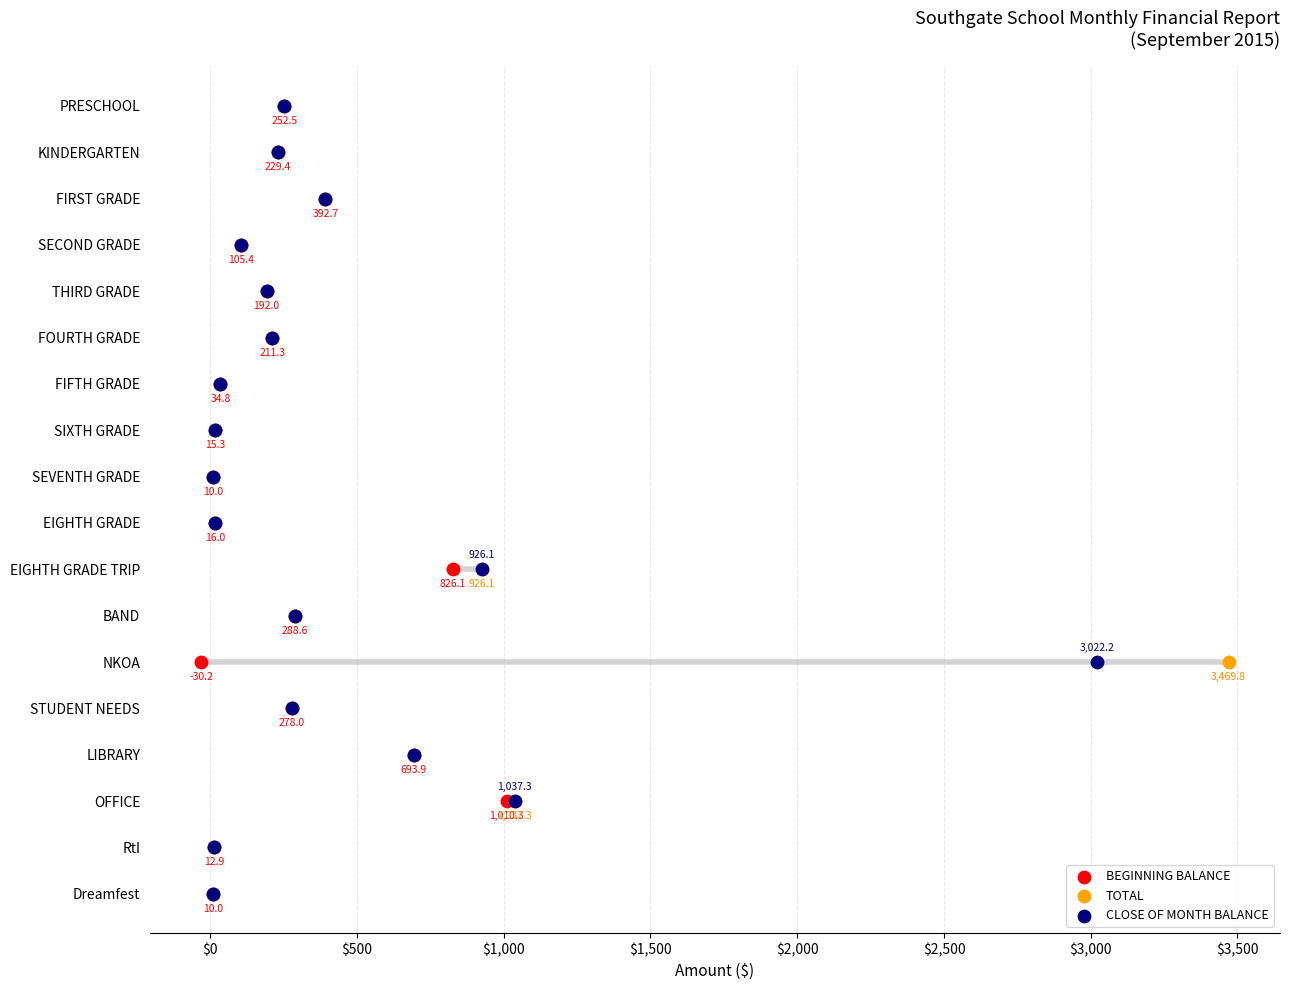

What are all the series names shown in the legend?

BEGINNING BALANCE, TOTAL, CLOSE OF MONTH BALANCE